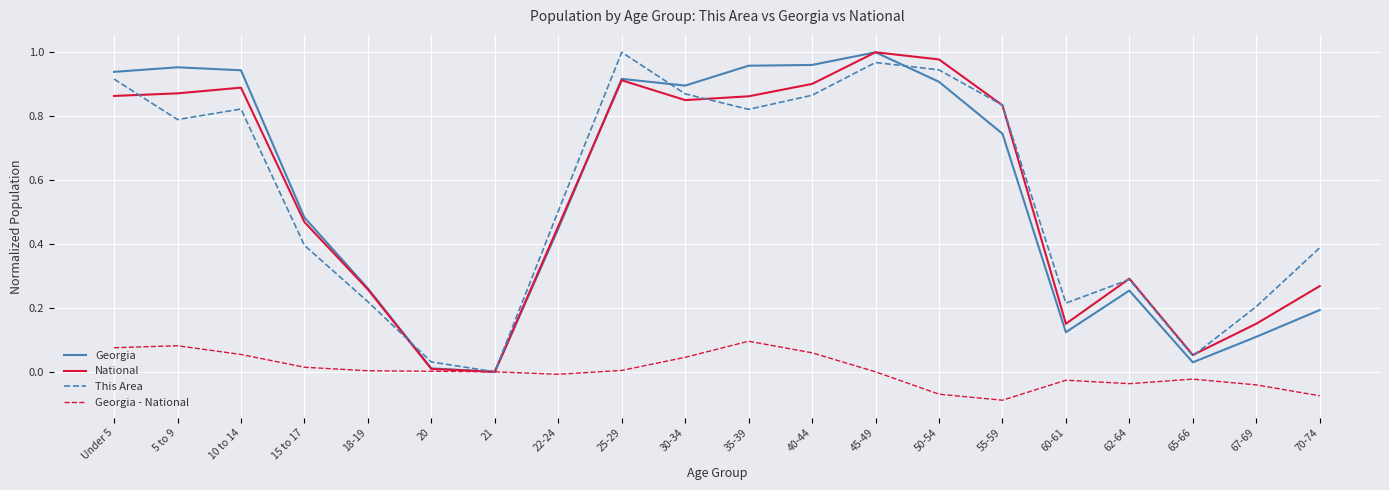

The National series shows 0.9 at 35-39. True or false?

True